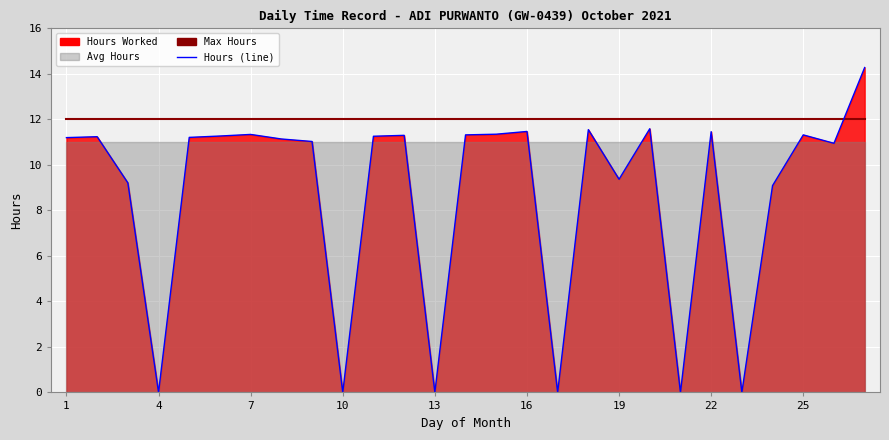

True or false: Hours (line) and Max Hours cross at least once.

True